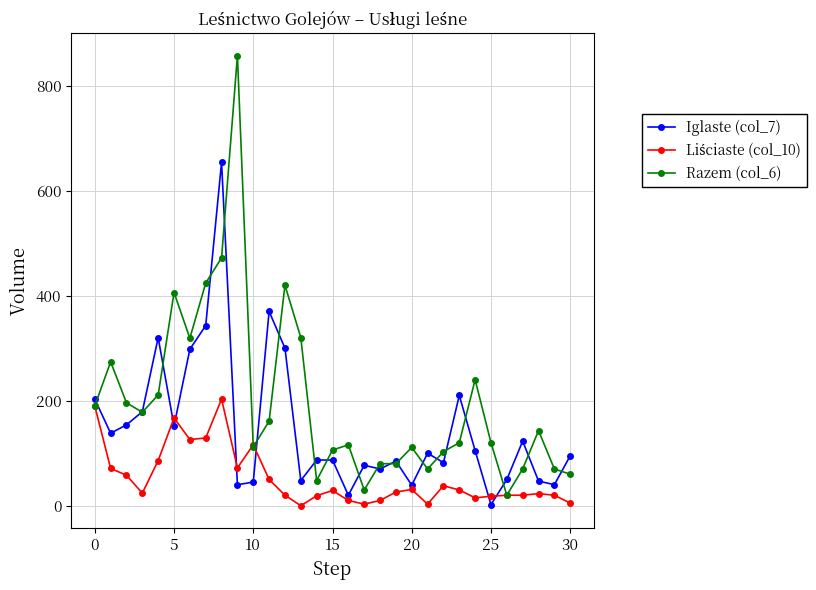

How many lines are shown in the chart?

3